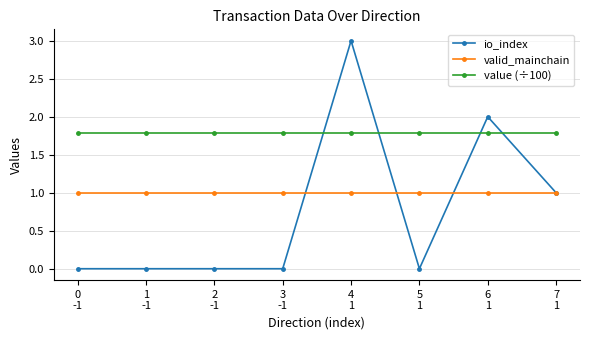

List the series in order of their peak value, lowest first.

valid_mainchain, value (÷100), io_index